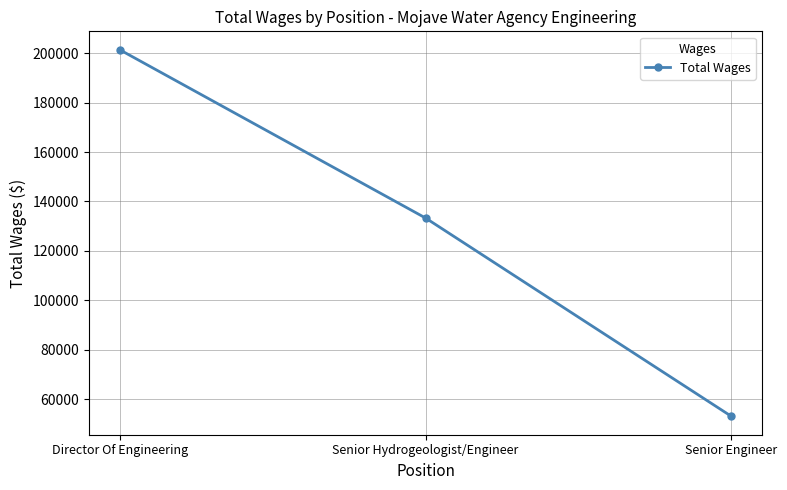

How many series are shown in this chart?

1